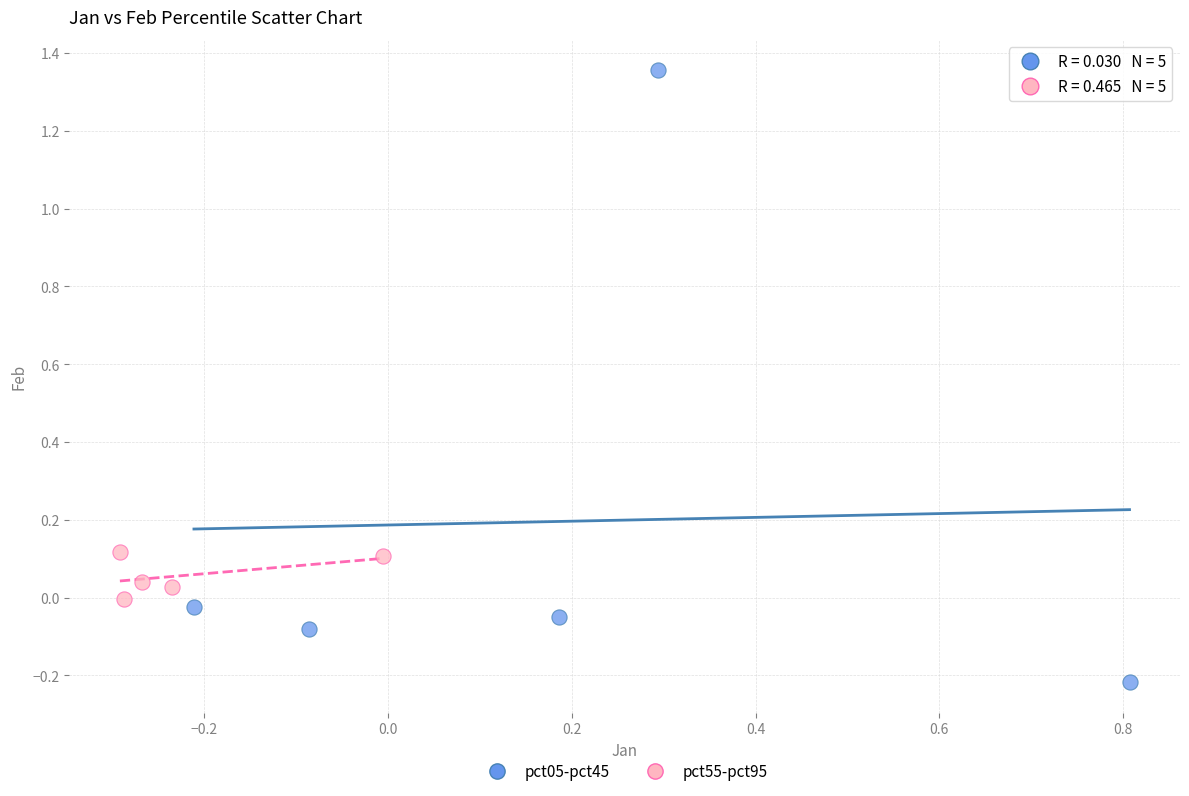

Which series has the largest Y range (max minus min)?

pct05-pct45